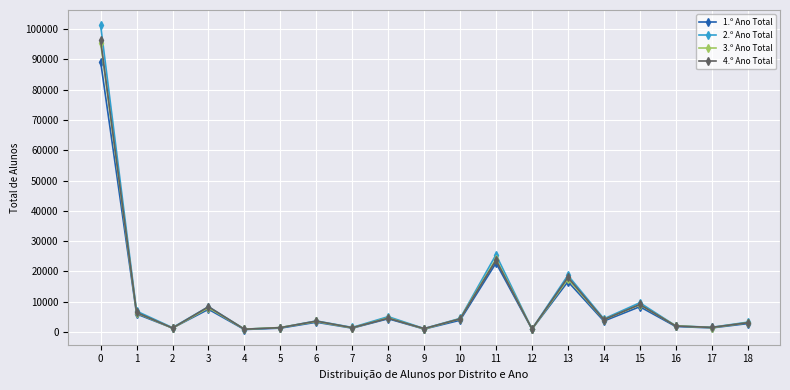

Is this an area chart (filled region under the line)?

No